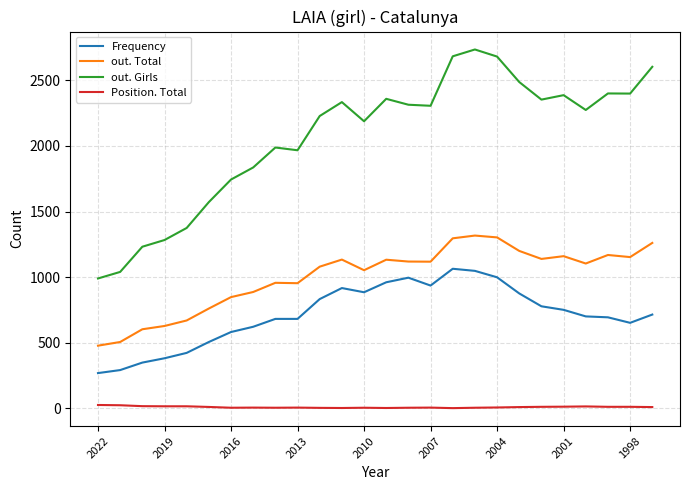

List the series in order of their peak value, lowest first.

Position. Total, Frequency, out. Total, out. Girls